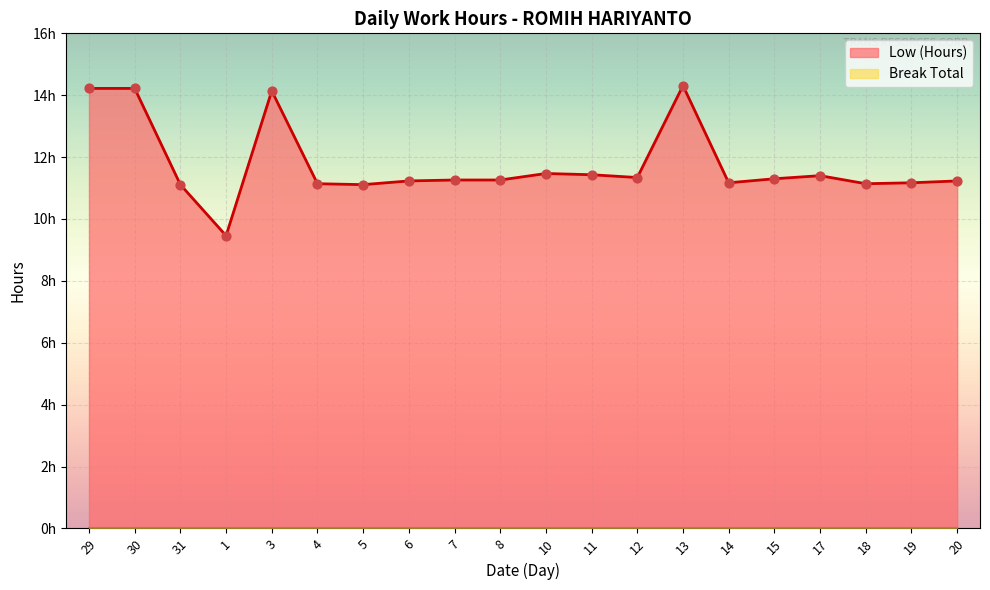

What is the change in value from 29 to 1?

-4.8